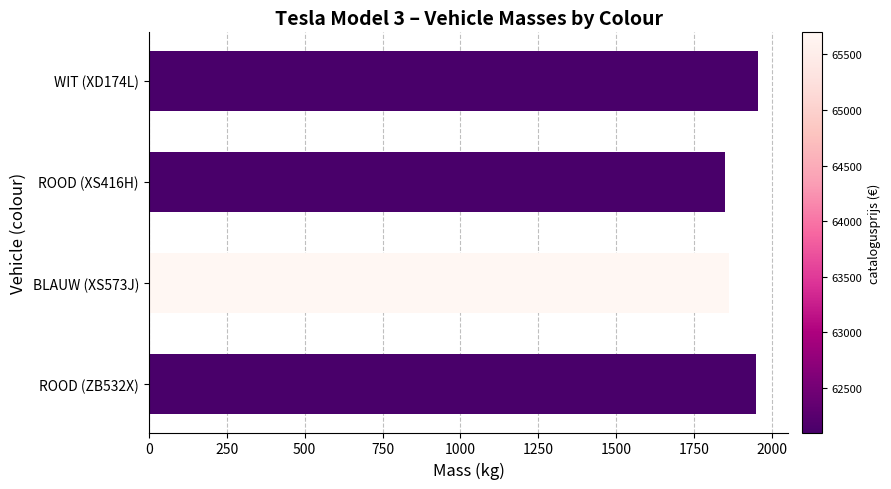

Does the chart contain stacked bars?

No